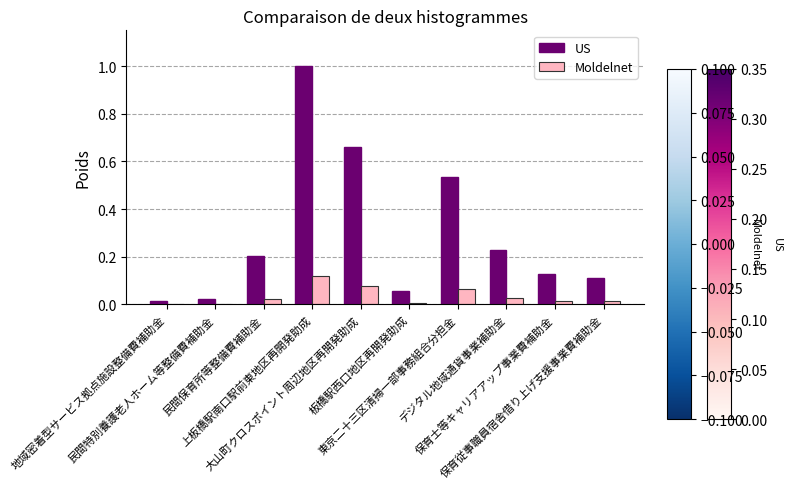

Which series has the largest total across all categories?

US